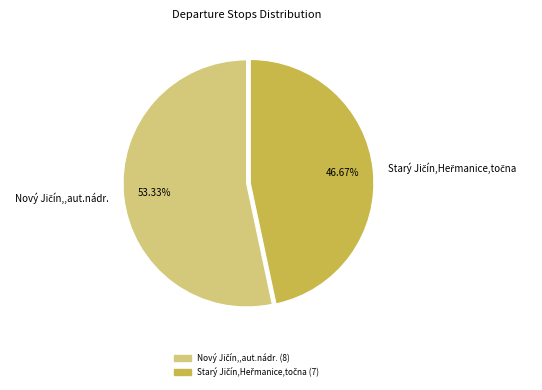

To the nearest percent, what is the difference between the largest and smallest slice percentages?

7%